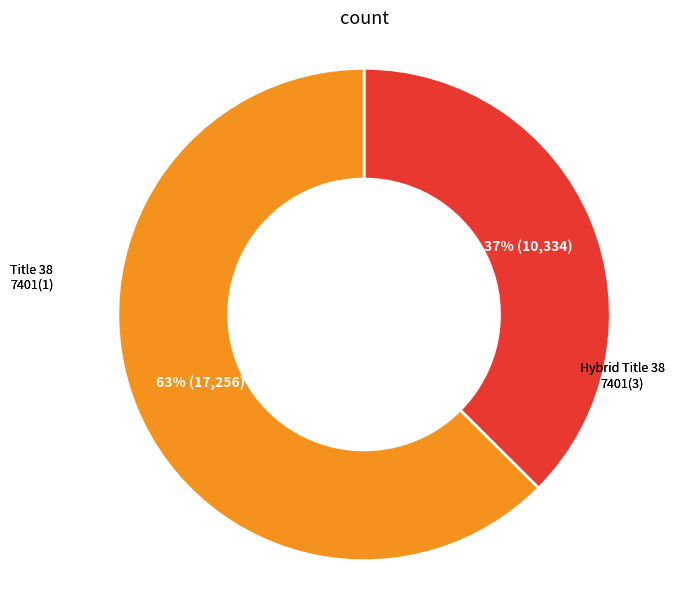

To the nearest percent, what is the average slice percentage?

50%